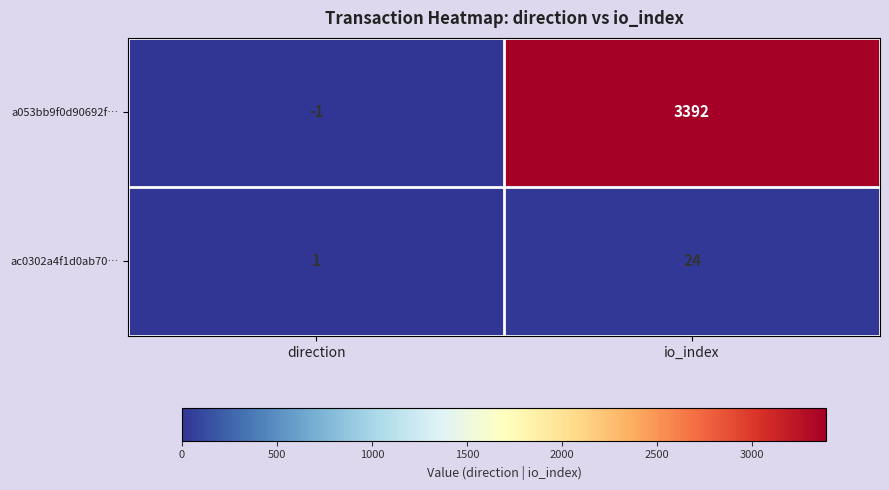

What is the maximum value for ac0302a4f1d0ab70…?

24